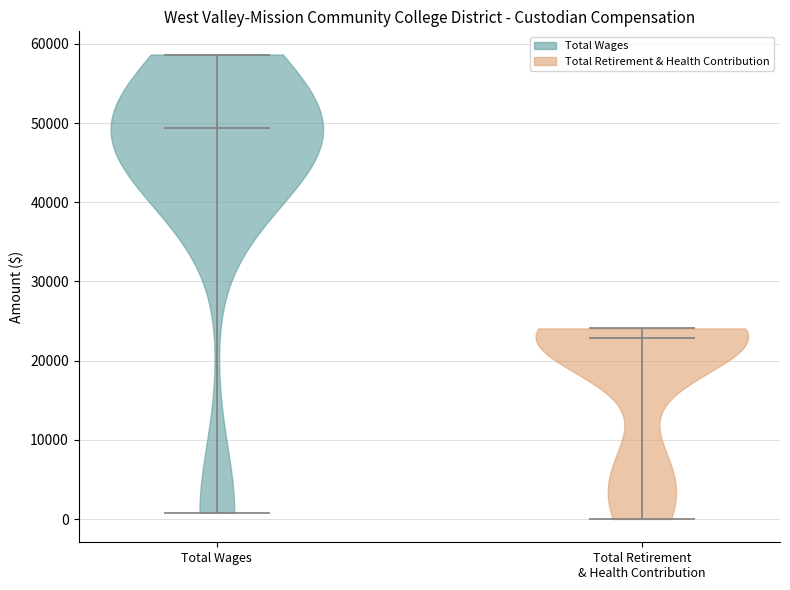

Where does the median line of the violin for Total Wages sit on the y-axis? The values are not printed on the chart, so give them approximately, as read against the axis.

49000